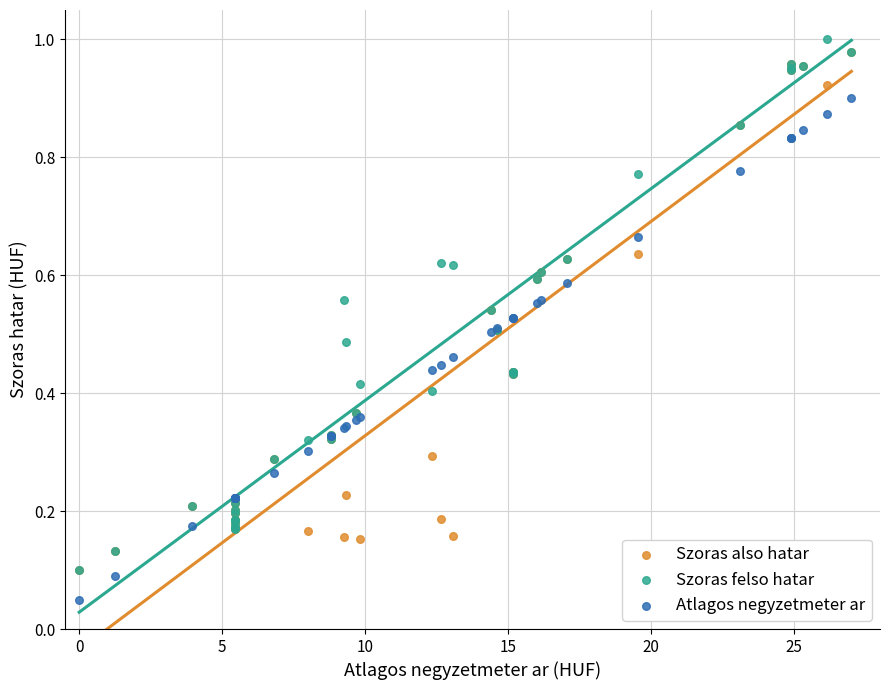

Which series has the largest Y range (max minus min)?

Szoras felso hatar